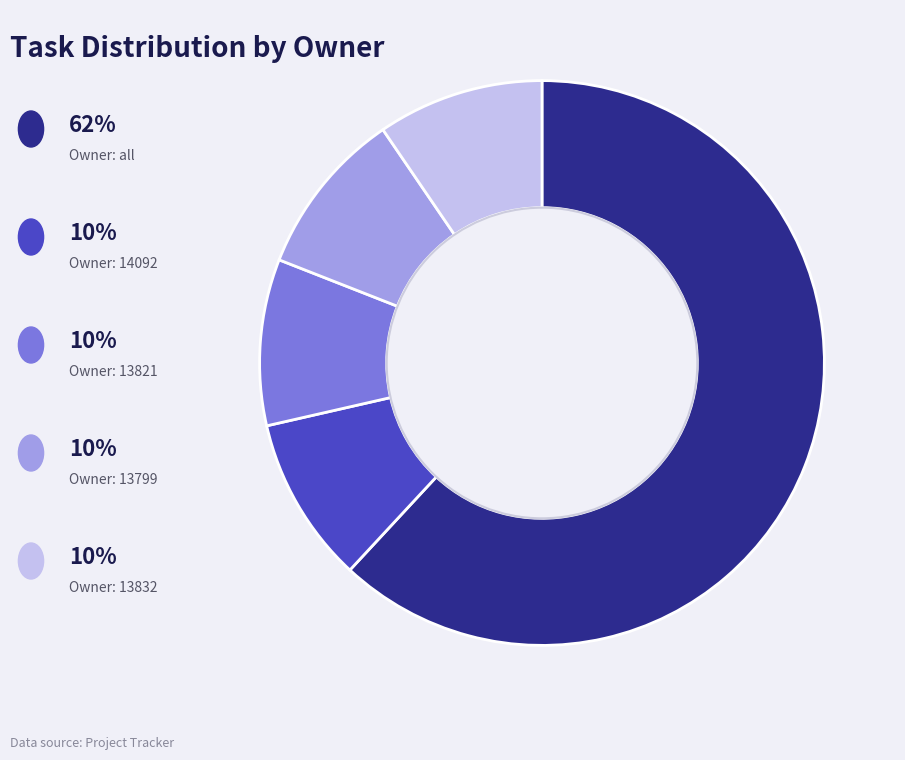

Is there a majority slice in this chart?

Yes